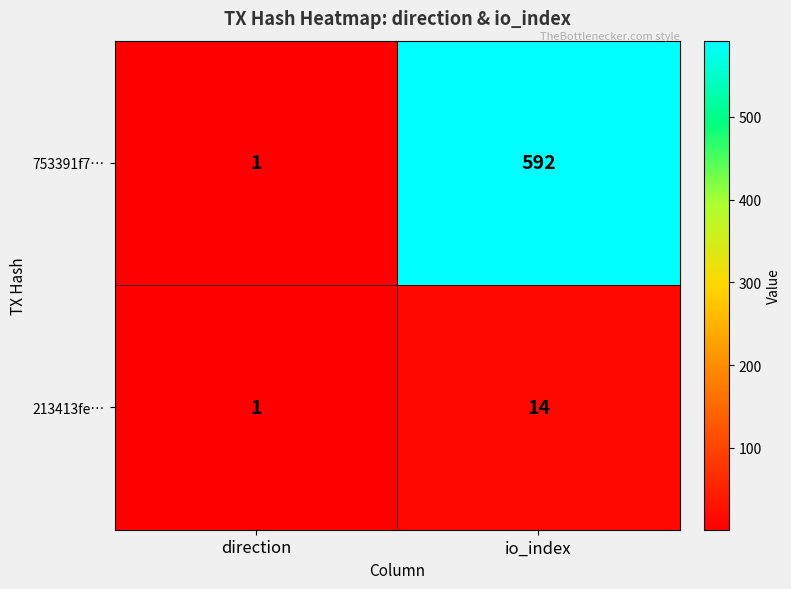

Which category has the highest value across all series?

io_index